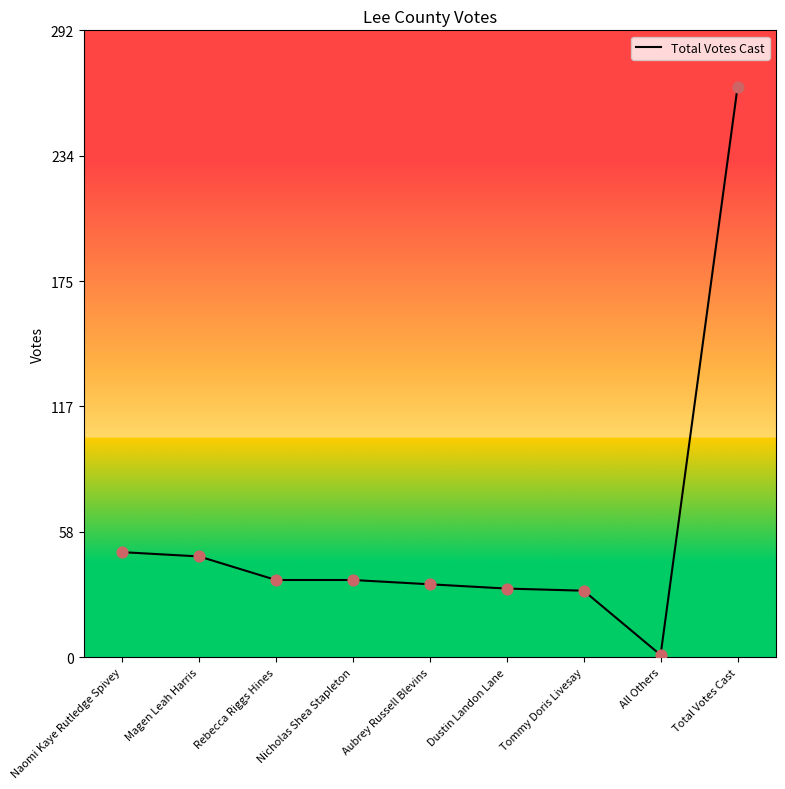

What is the change in value from Naomi Kaye Rutledge Spivey to Aubrey Russell Blevins?

-15